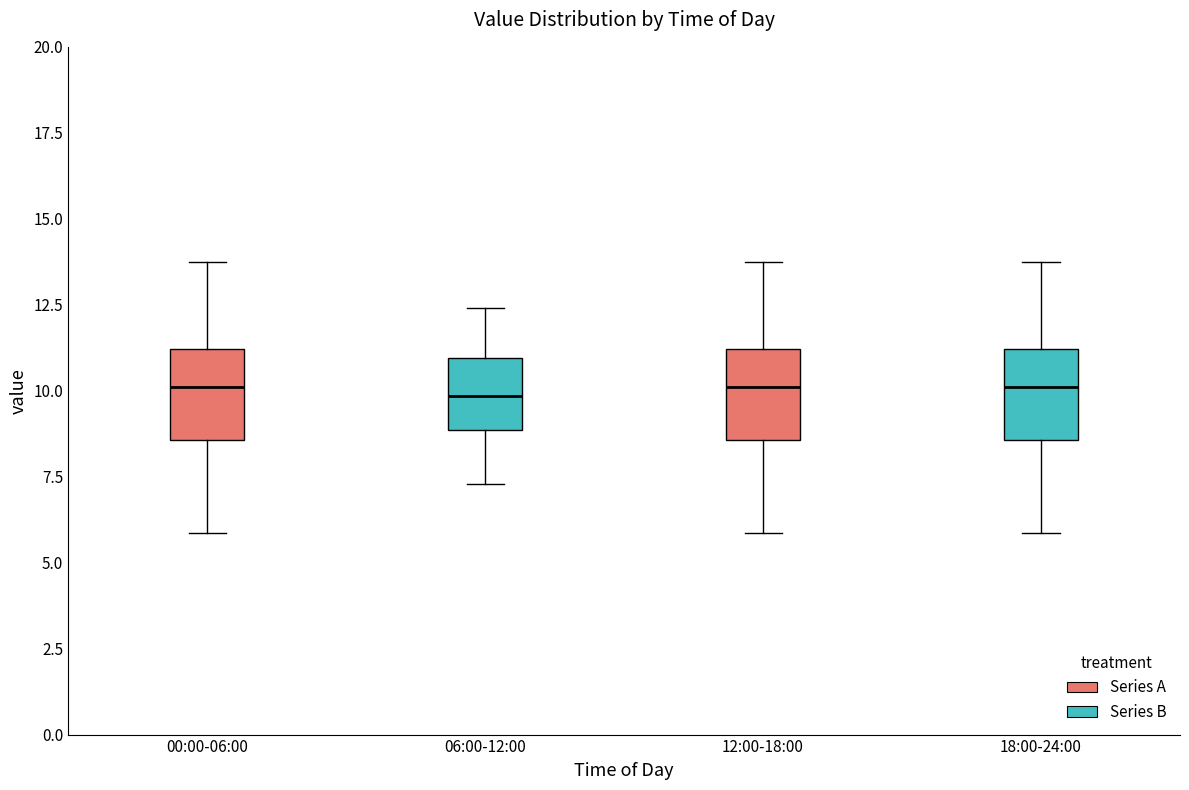

Reading left to right, transcribe this box plot: for each box, give where its median line is, the range the box spans, and where its two whiskers end, as read against the y-axis. The values are not printed on the chart, so give them approximately, as read against the axis.

00:00-06:00: median 10.0, box 8.5 to 11.0, whiskers 6.0 to 13.5
06:00-12:00: median 10.0, box 9.0 to 11.0, whiskers 7.5 to 12.5
12:00-18:00: median 10.0, box 8.5 to 11.0, whiskers 6.0 to 13.5
18:00-24:00: median 10.0, box 8.5 to 11.0, whiskers 6.0 to 13.5